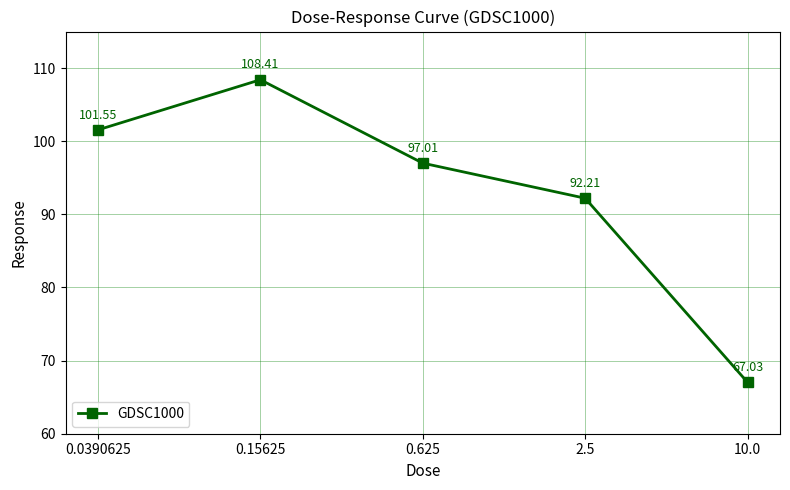

What is the label of the 1st point from the right?

10.0